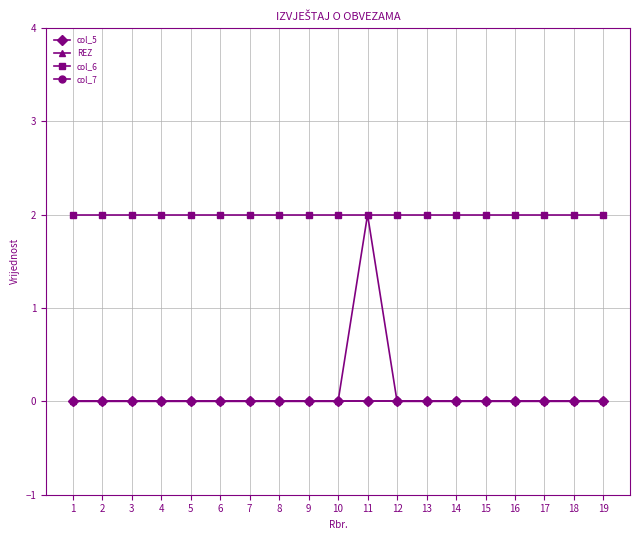

Is this an area chart (filled region under the line)?

No